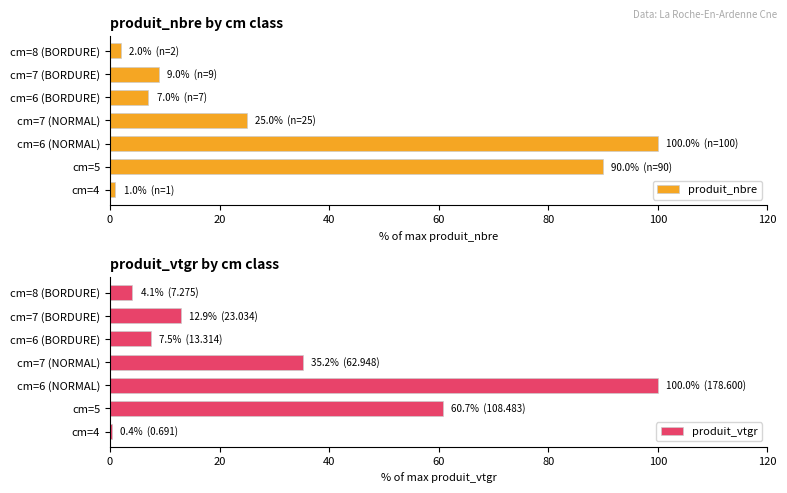

Which series has the largest range (max minus min)?

produit_vtgr